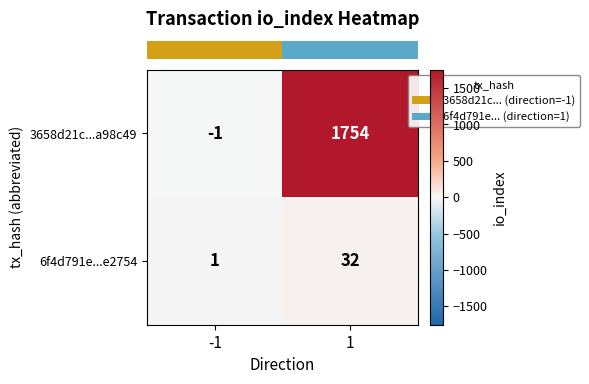

What is the difference between the maximum and minimum values in the 6f4d791e...e2754 series?

31